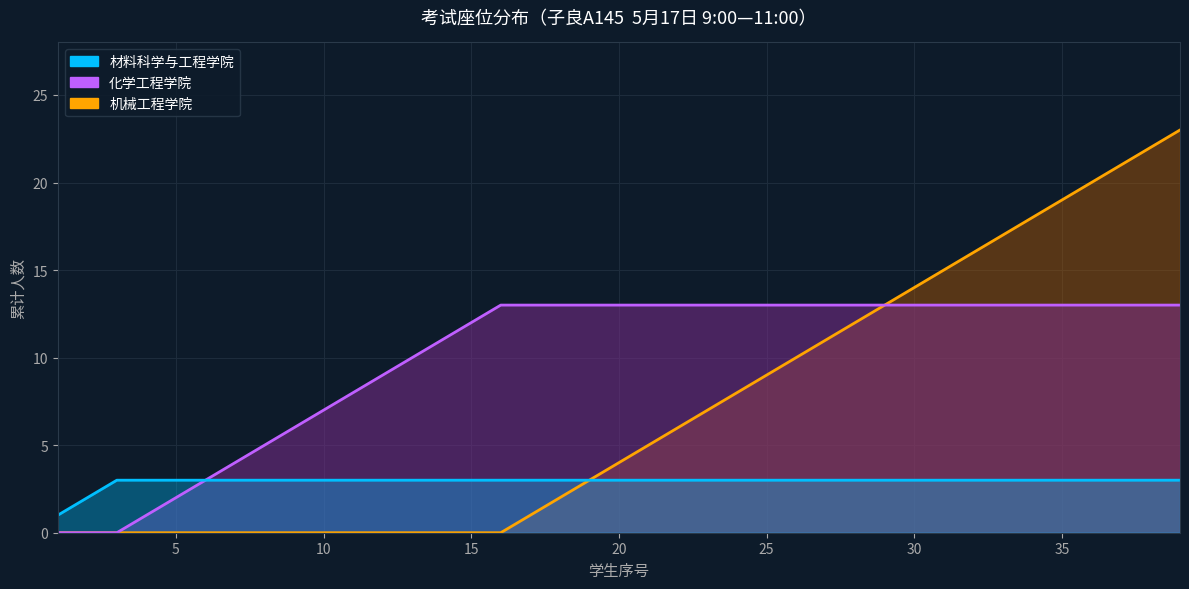

Rank the series by their maximum value, from highest to lowest.

机械工程学院, 化学工程学院, 材料科学与工程学院